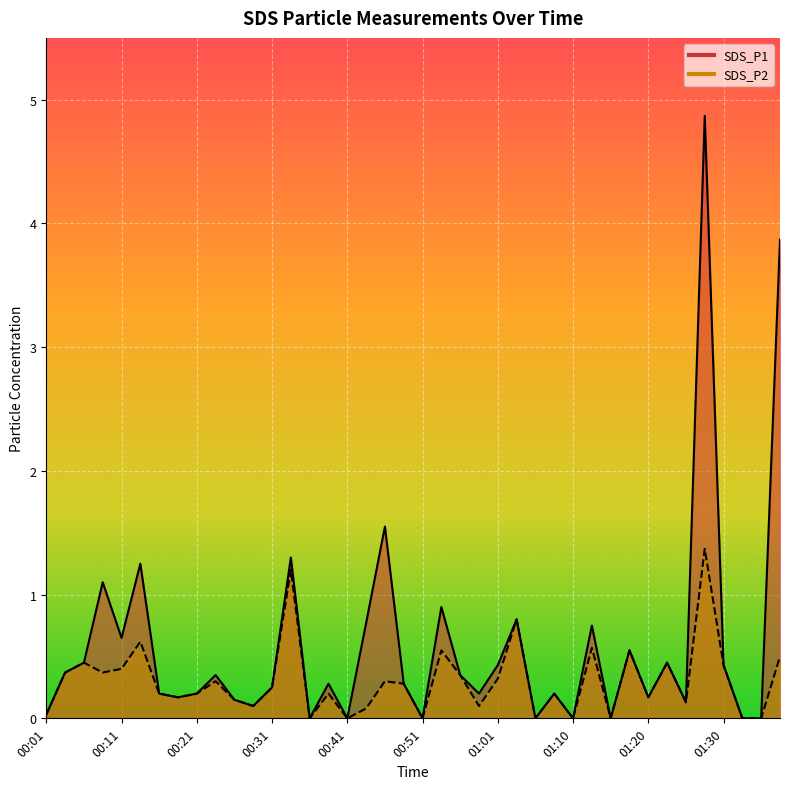

What is the sum of the SDS_P2 values at 00:56 and 01:33?

0.3